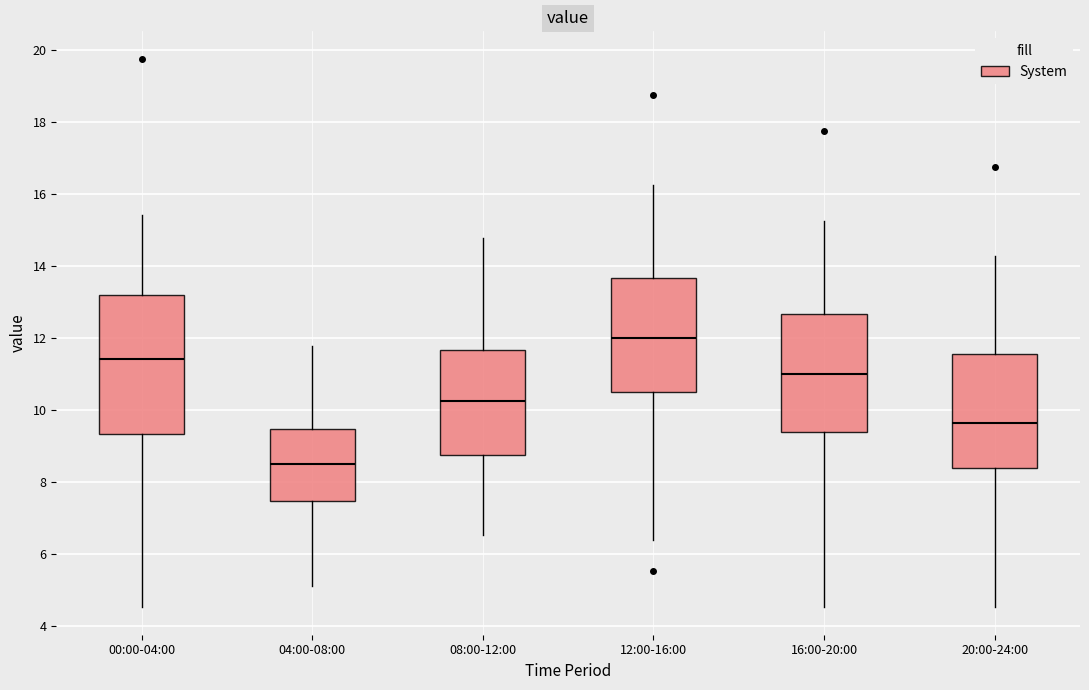

Reading left to right, read every box against the y-axis: the position of its median line, the range the box covers, and the ends of its whiskers. The values are not printed on the chart, so give them approximately, as read against the axis.

00:00-04:00: median 11.4, box 9.4 to 13.2, whiskers 4.6 to 15.4
04:00-08:00: median 8.4, box 7.4 to 9.4, whiskers 5.2 to 11.8
08:00-12:00: median 10.2, box 8.8 to 11.6, whiskers 6.6 to 14.8
12:00-16:00: median 12.0, box 10.4 to 13.6, whiskers 6.4 to 16.2
16:00-20:00: median 11.0, box 9.4 to 12.6, whiskers 4.6 to 15.2
20:00-24:00: median 9.6, box 8.4 to 11.6, whiskers 4.6 to 14.2